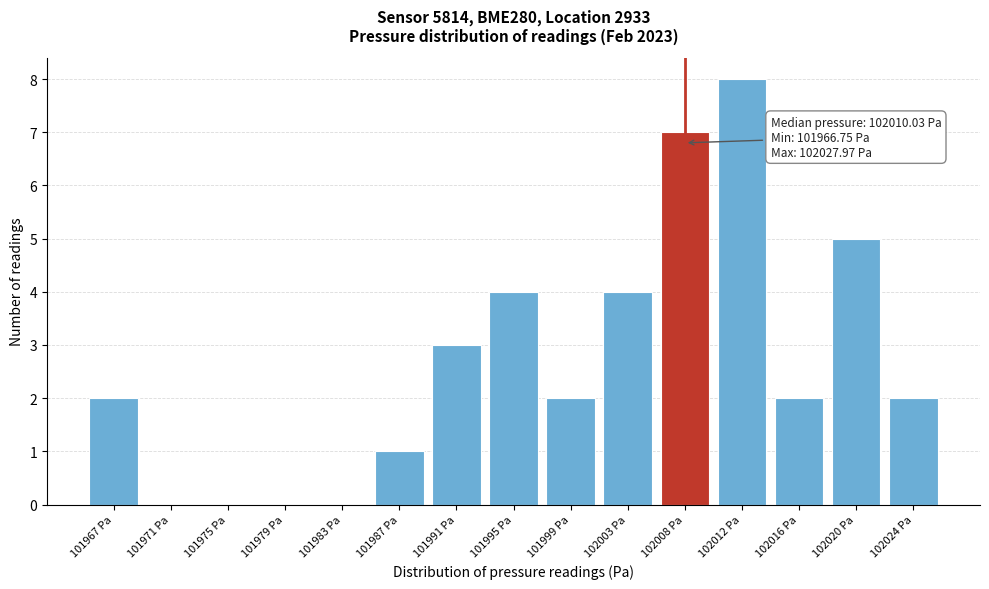

Reading right to left, list all the values displayed in this chart.

102024 Pa=2	102020 Pa=5	102016 Pa=2	102012 Pa=8	102008 Pa=7	102003 Pa=4	101999 Pa=2	101995 Pa=4	101991 Pa=3	101987 Pa=1	101983 Pa=0	101979 Pa=0	101975 Pa=0	101971 Pa=0	101967 Pa=2